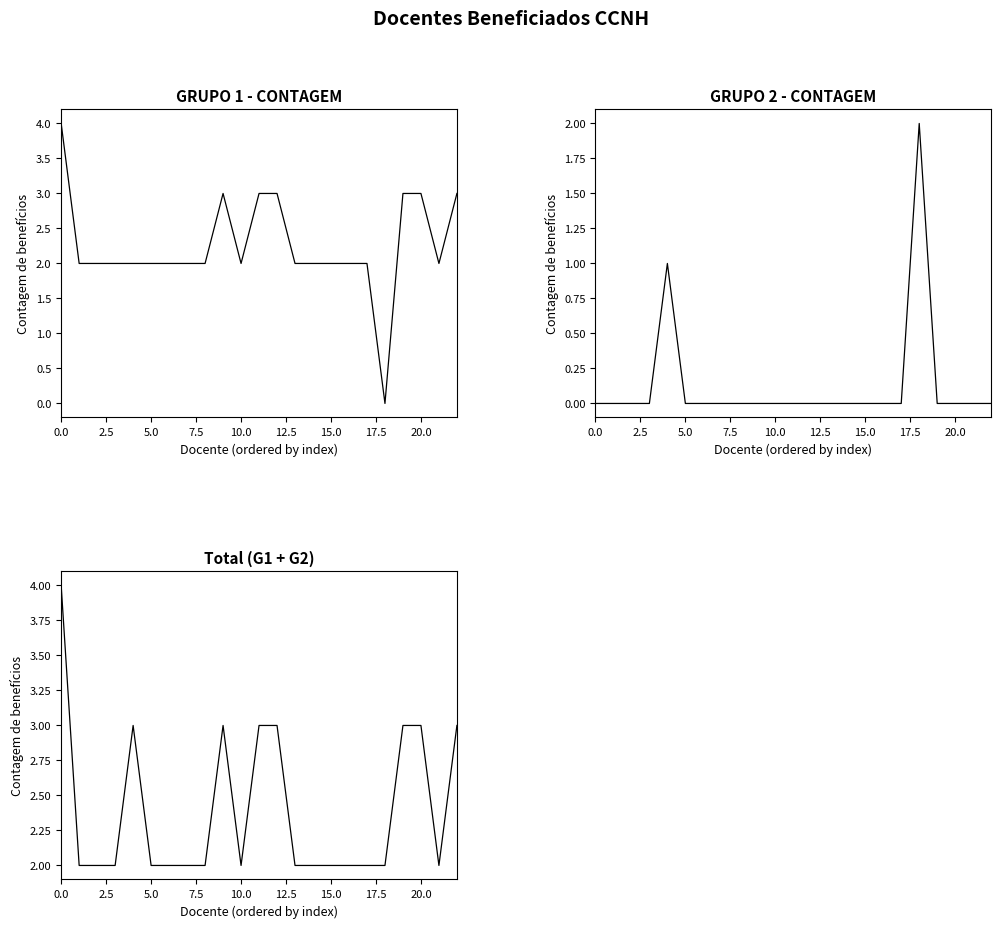

The GRUPO 1 - CONTAGEM series shows 4 at 22. True or false?

False